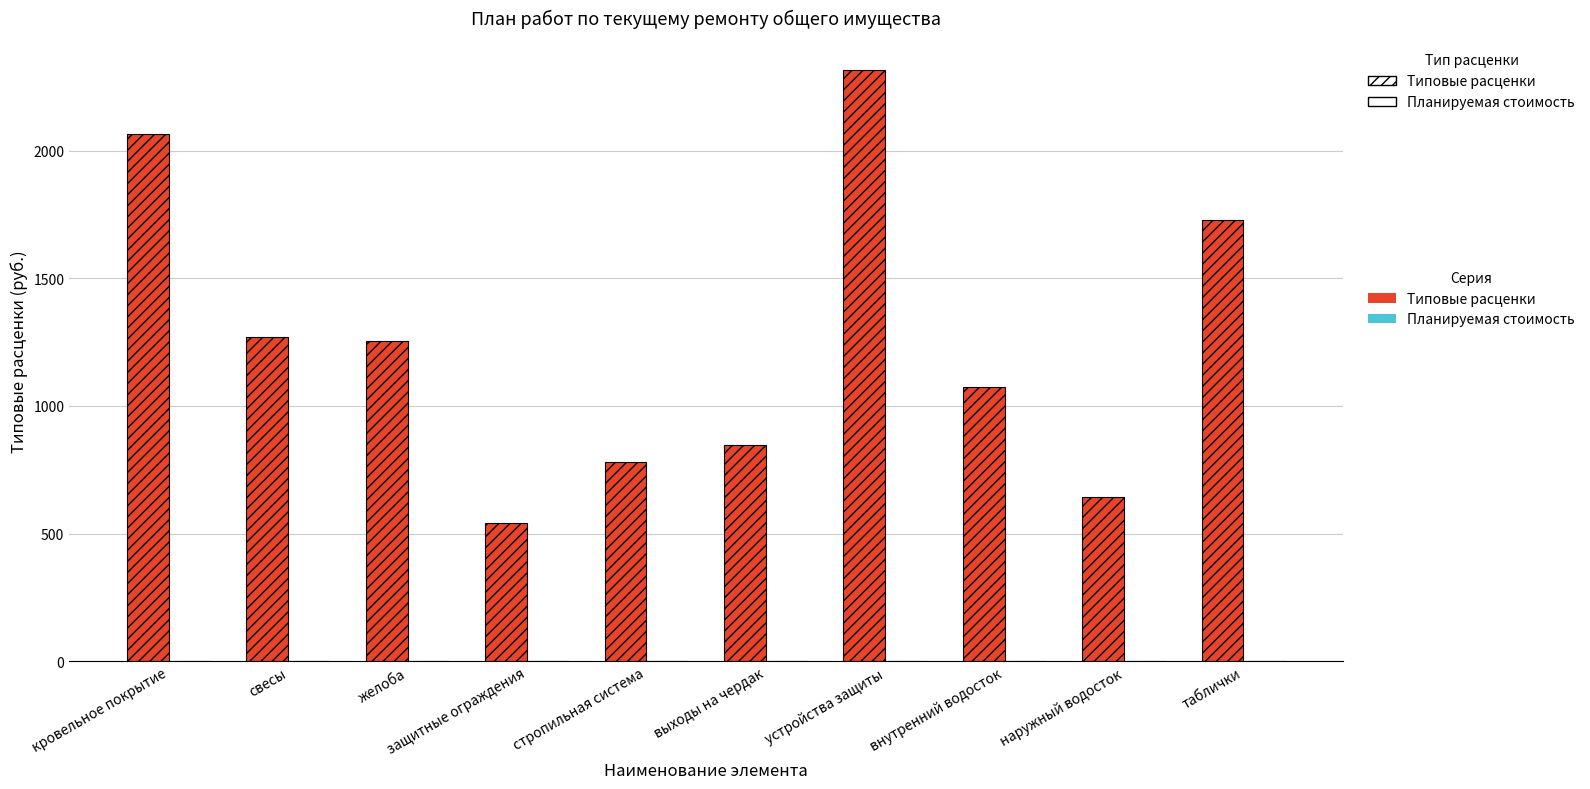

Between устройства защиты and желоба, which is larger?

устройства защиты